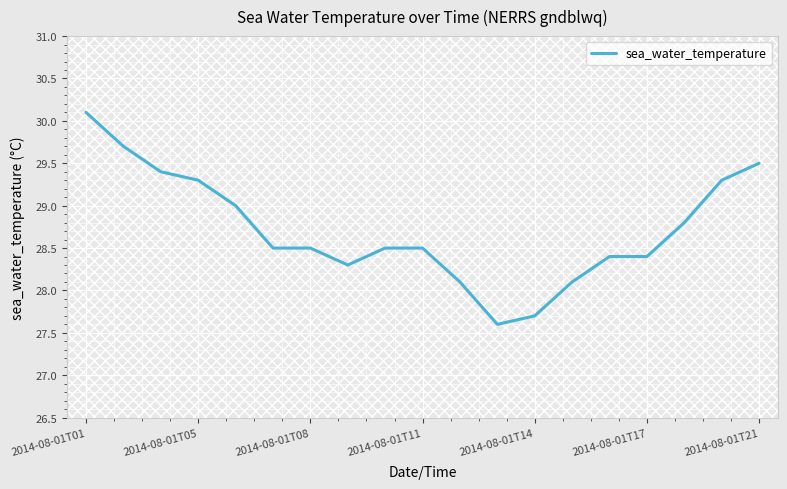

What is the average value?

28.7